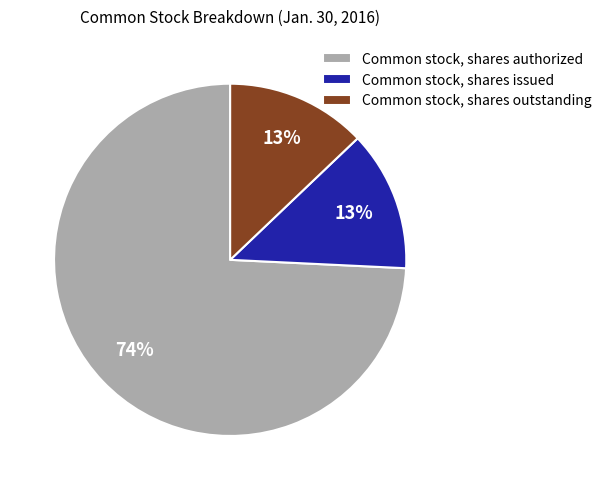

Does any single category account for the majority?

Yes